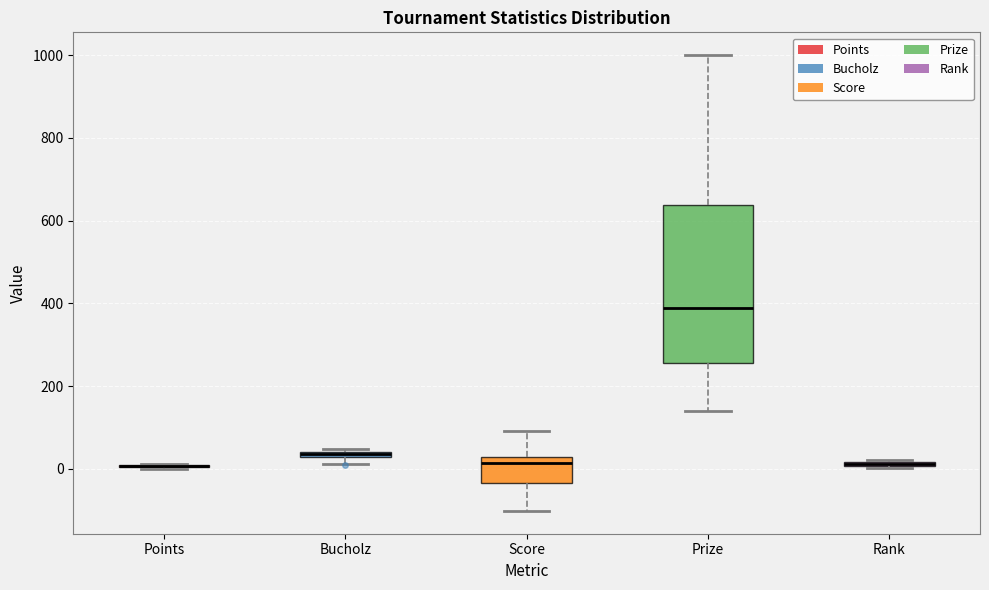

Comparing the boxes themselves (not the whiskers), which one is the tallest?

Prize